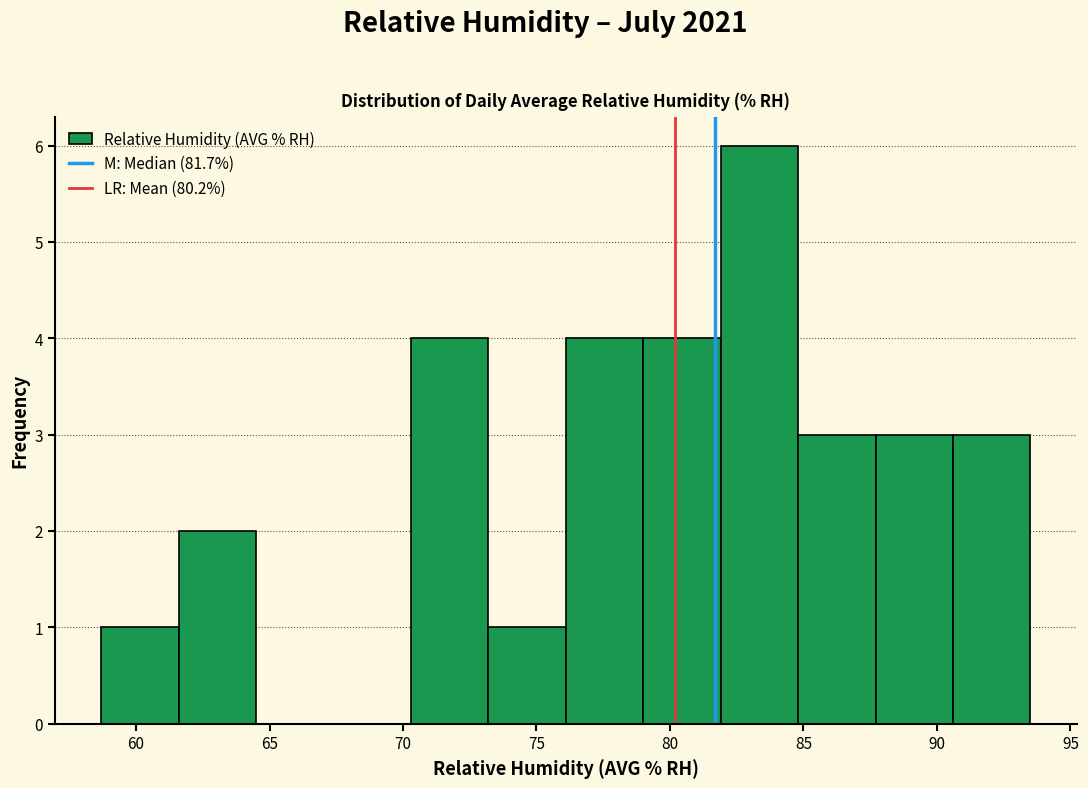

Reading left to right, list every bar in this chart as the range it spans on the x-axis followed by its height. Neither the bar edges nor the heights are printed on the chart, so give them approximately, as read against the axes.

58.7 to 61.6: 1
61.6 to 64.5: 2
64.5 to 67.4: 0
67.4 to 70.3: 0
70.3 to 73.2: 4
73.2 to 76.1: 1
76.1 to 79.0: 4
79.0 to 81.9: 4
81.9 to 84.8: 6
84.8 to 87.7: 3
87.7 to 90.6: 3
90.6 to 93.5: 3